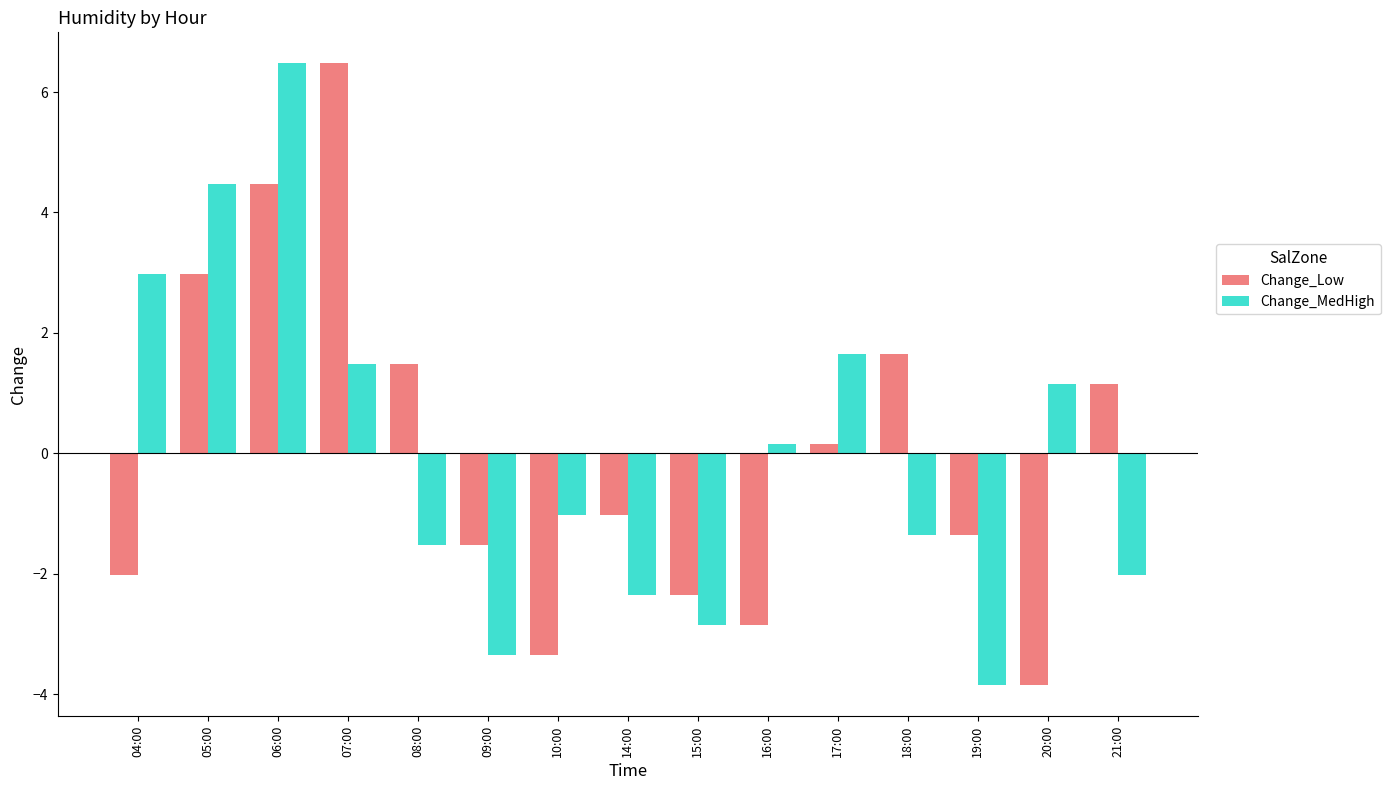

What is the maximum value shown in the chart?

6.5